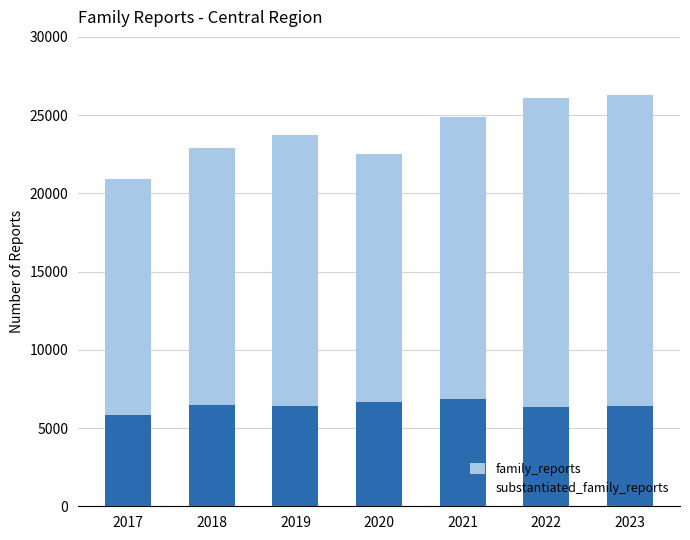

What is the value of the family_reports bar at the 4th from the left?

22544